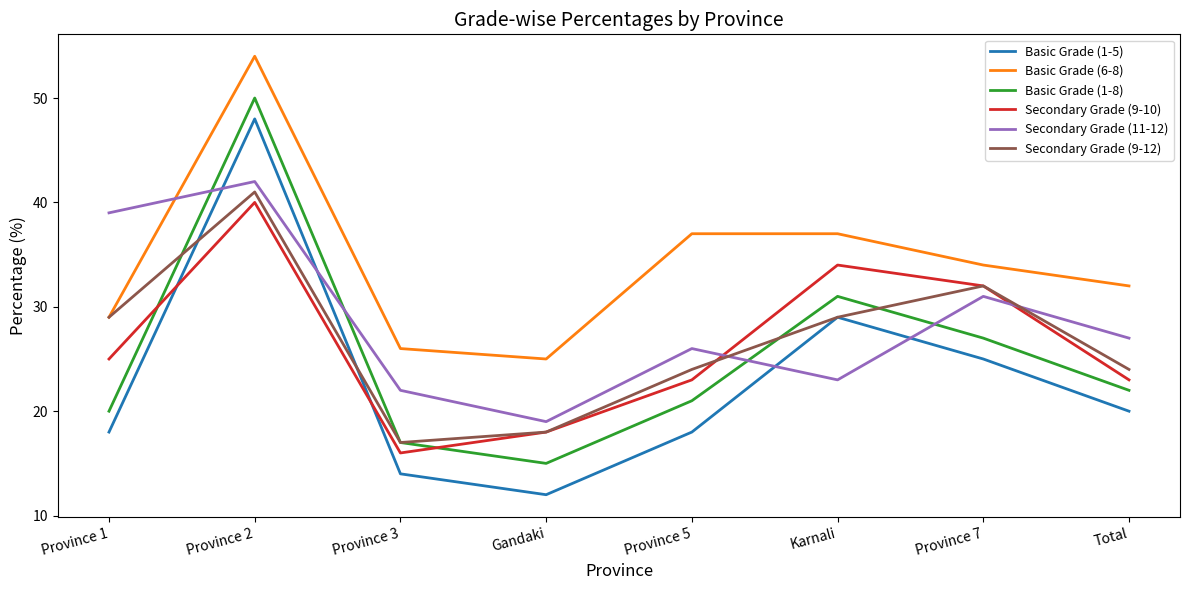

Which category has the highest value across all series?

Province 2